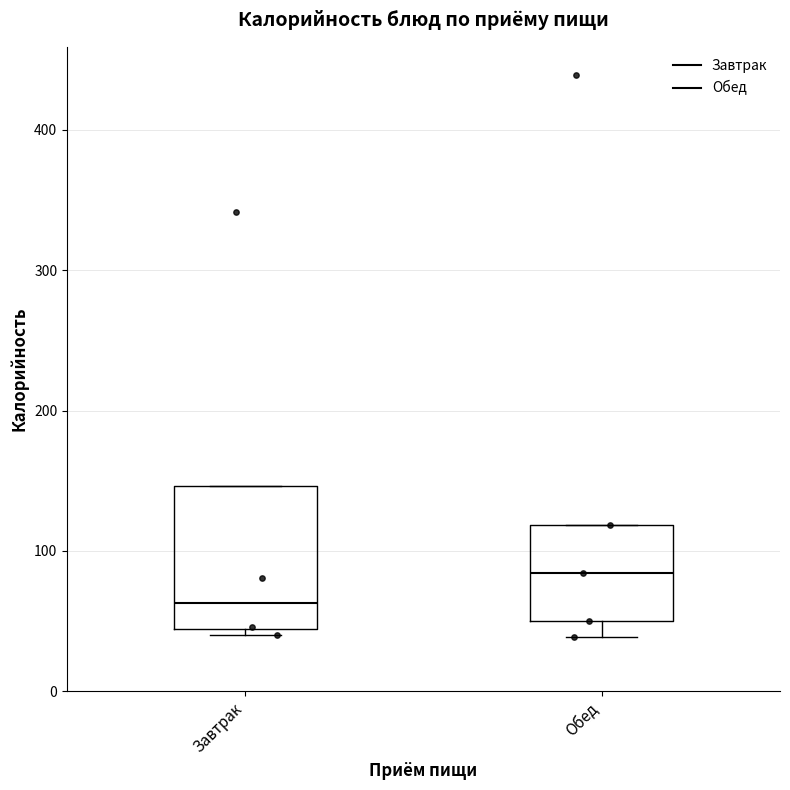

Reading left to right, read every box against the y-axis: the position of its median line, the range the box covers, and the ends of its whiskers. The values are not printed on the chart, so give them approximately, as read against the axis.

Завтрак: median 60, box 40 to 150, whiskers 40 (just below the box's lower edge) to 150
Обед: median 80, box 50 to 120, whiskers 40 to 120